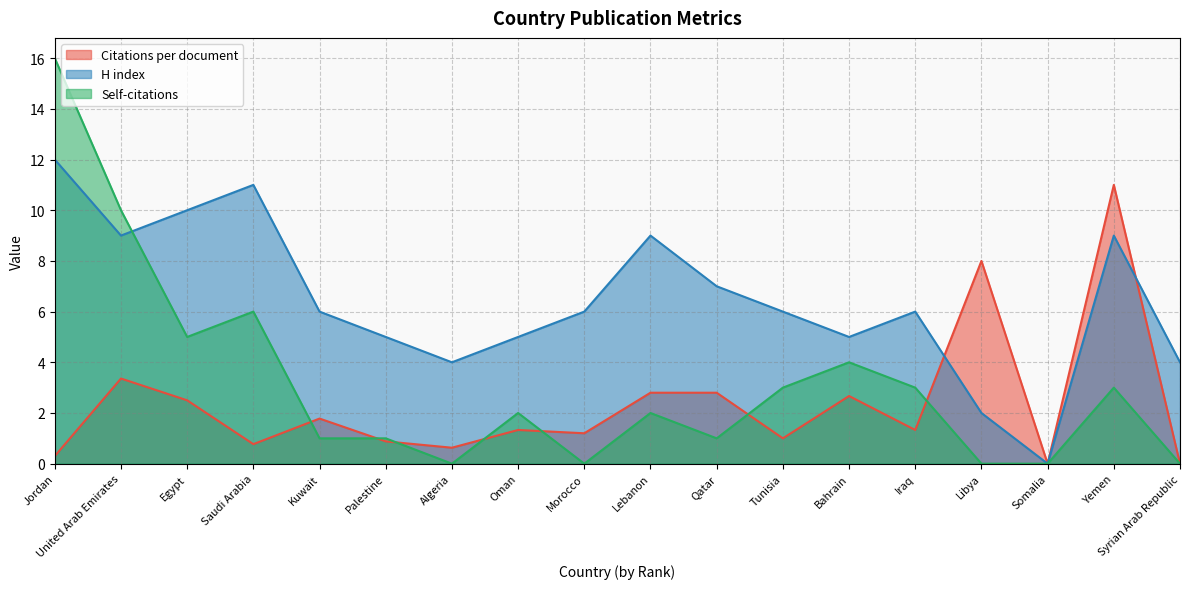

Does the chart display data point markers on the line(s)?

No